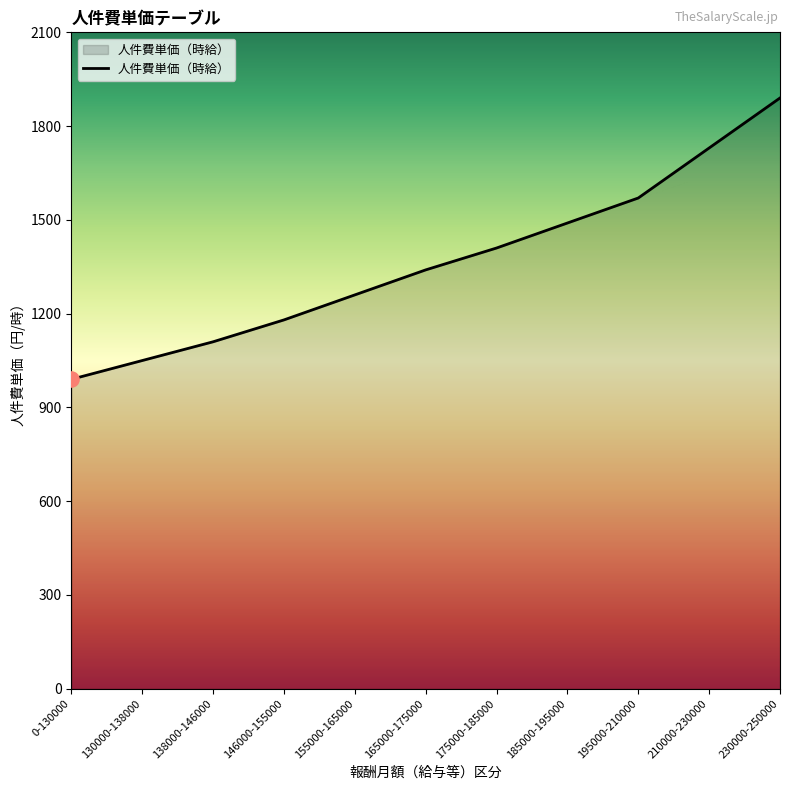

What is the ratio of the value at 146000-155000 to the value at 230000-250000?

0.6